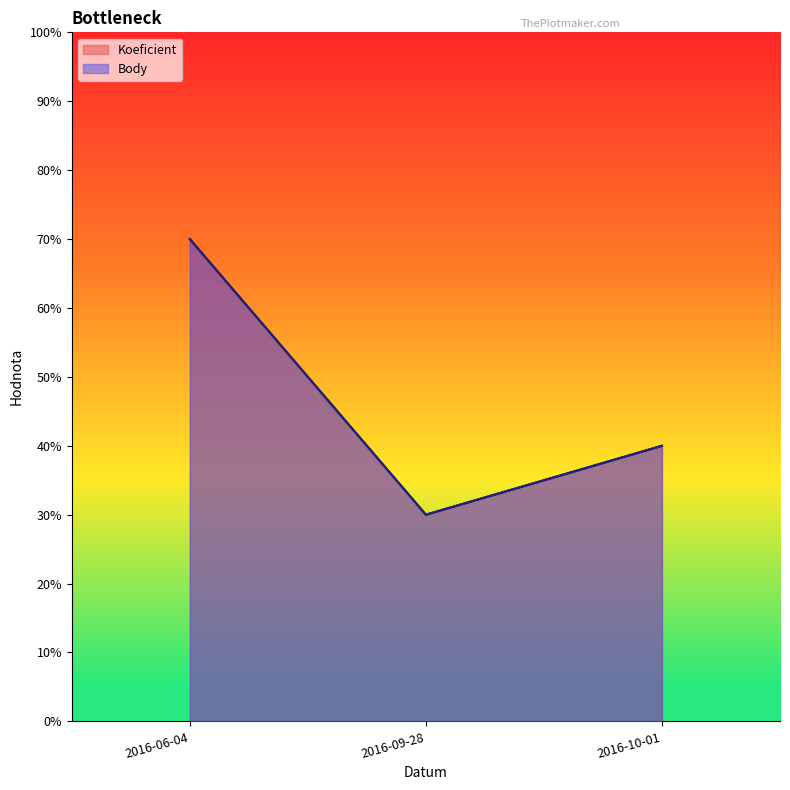

What are all the series names shown in the legend?

Koeficient, Body